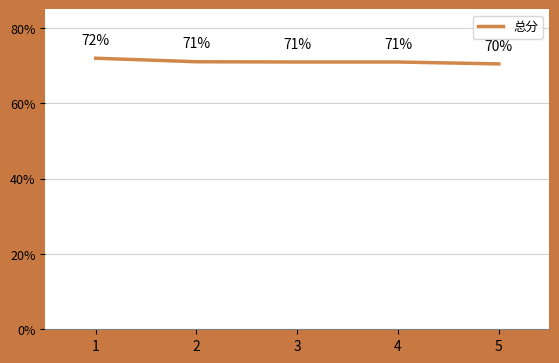

What is the value of the 2nd point from the left?

71.1